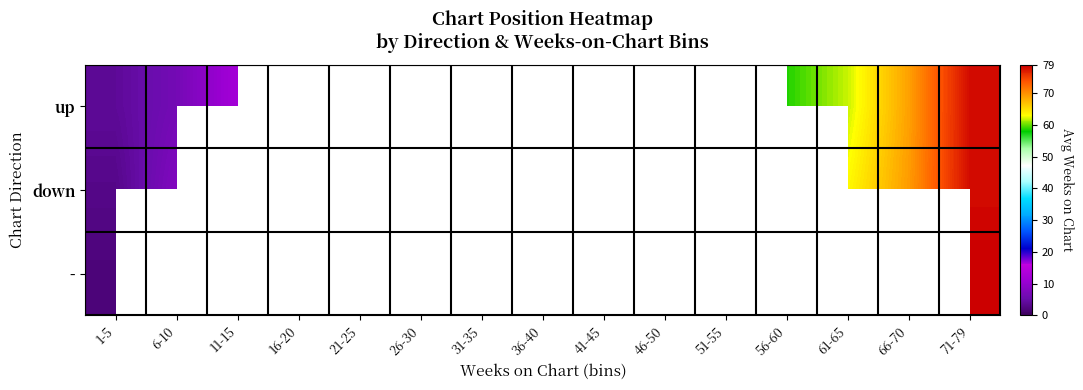

List the series in order of their peak value, lowest first.

down, up, -